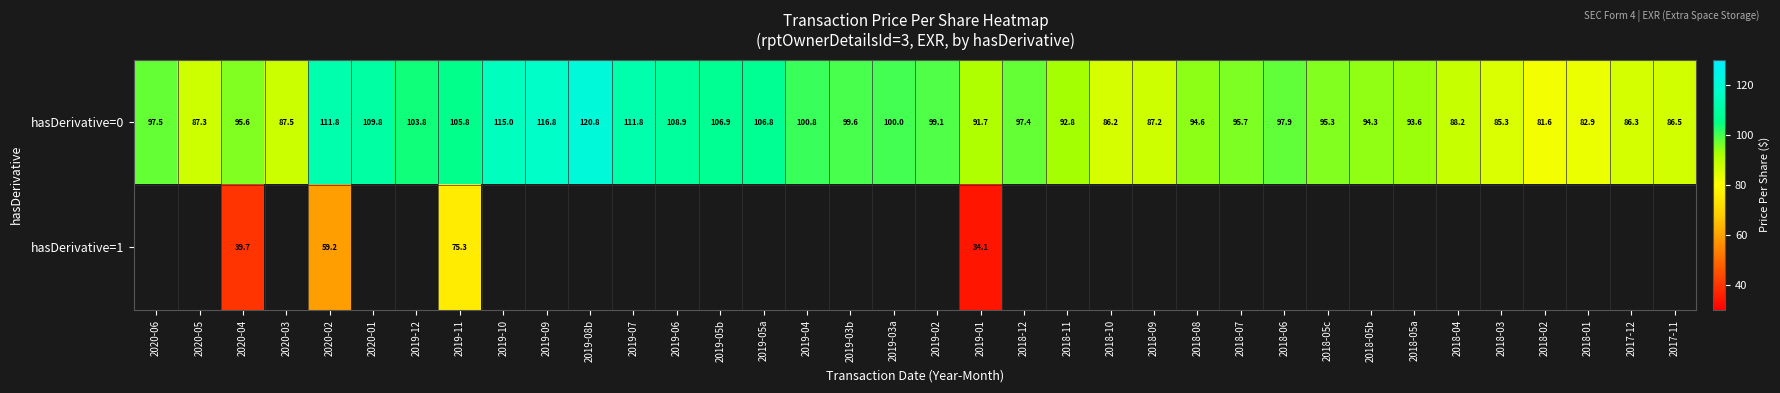

Count the number of categories in the chart.

36